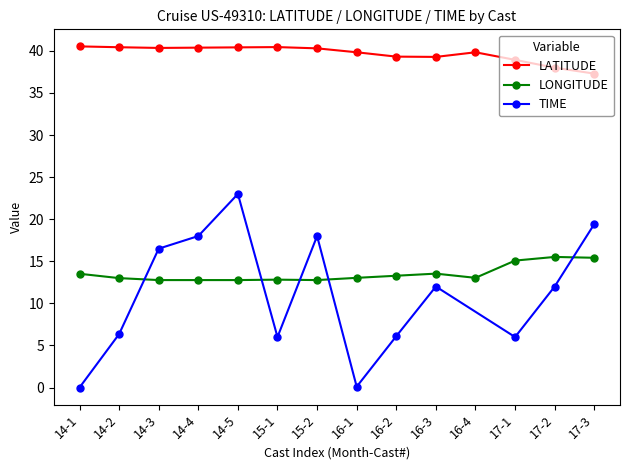

In LATITUDE, how many points are higher than both neighbors (excluding endpoints)?

2